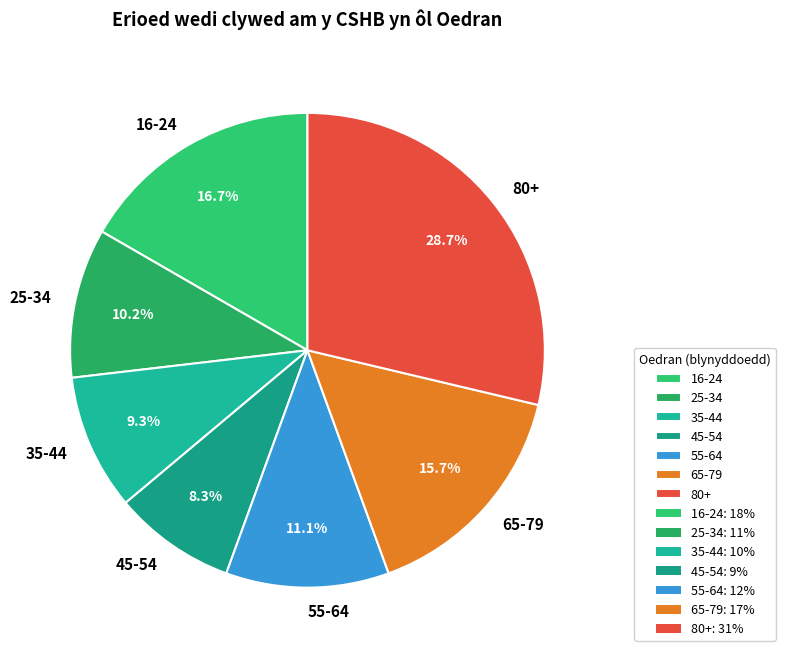

Which category has the smallest portion of the pie?

45-54